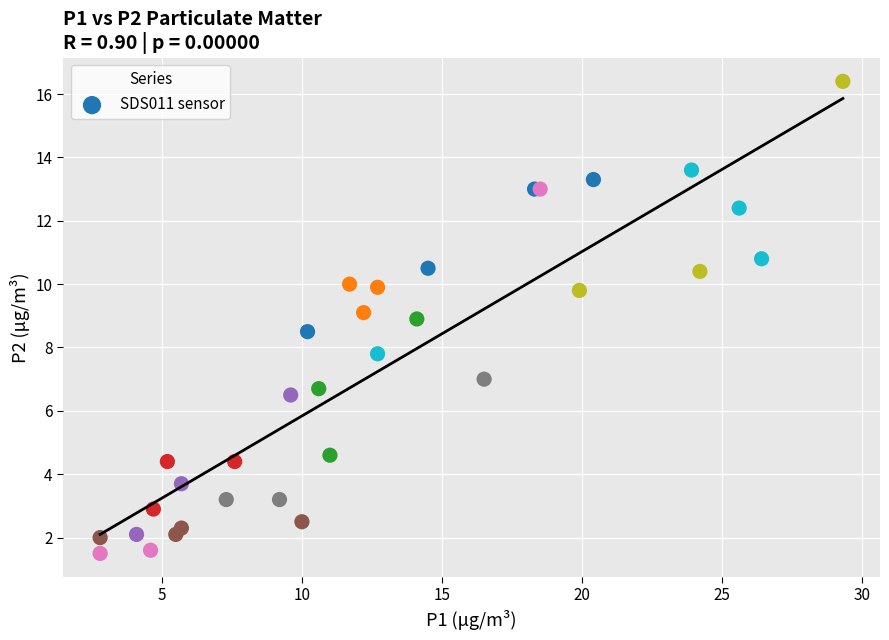

What Y value in the scatter plot is closest to 8?

7.8